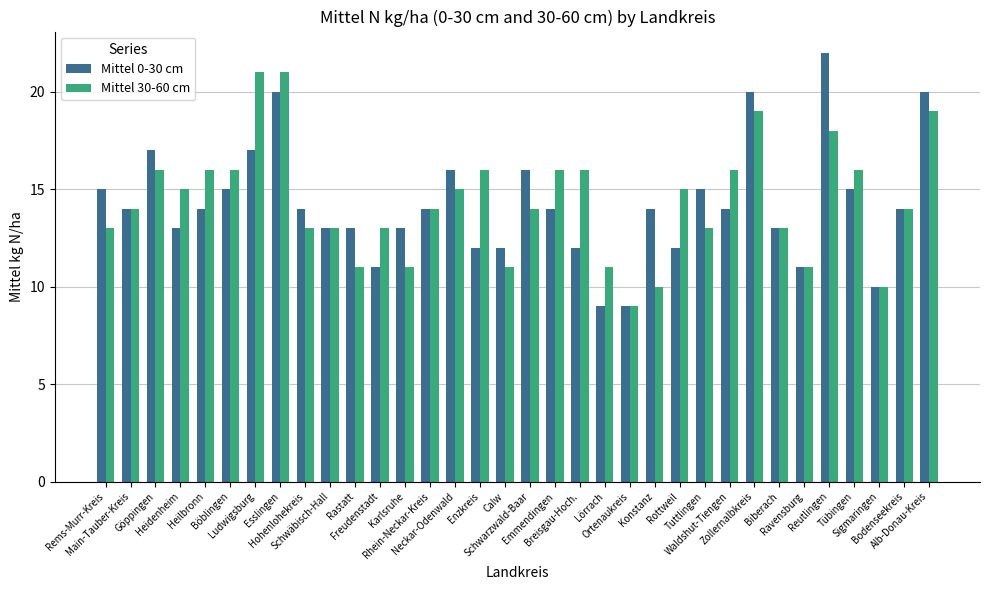

What is the maximum value shown in the chart?

22